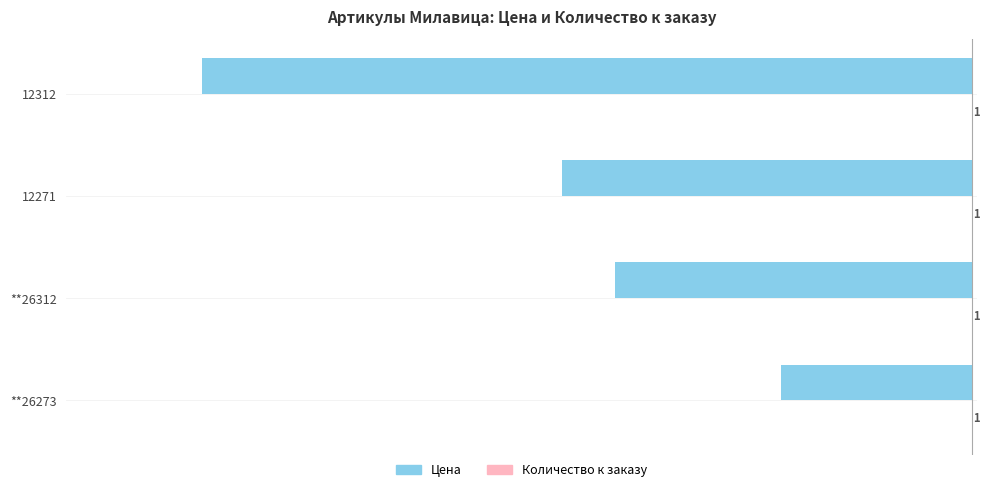

What is the total value across all series at 12312?

-934.0